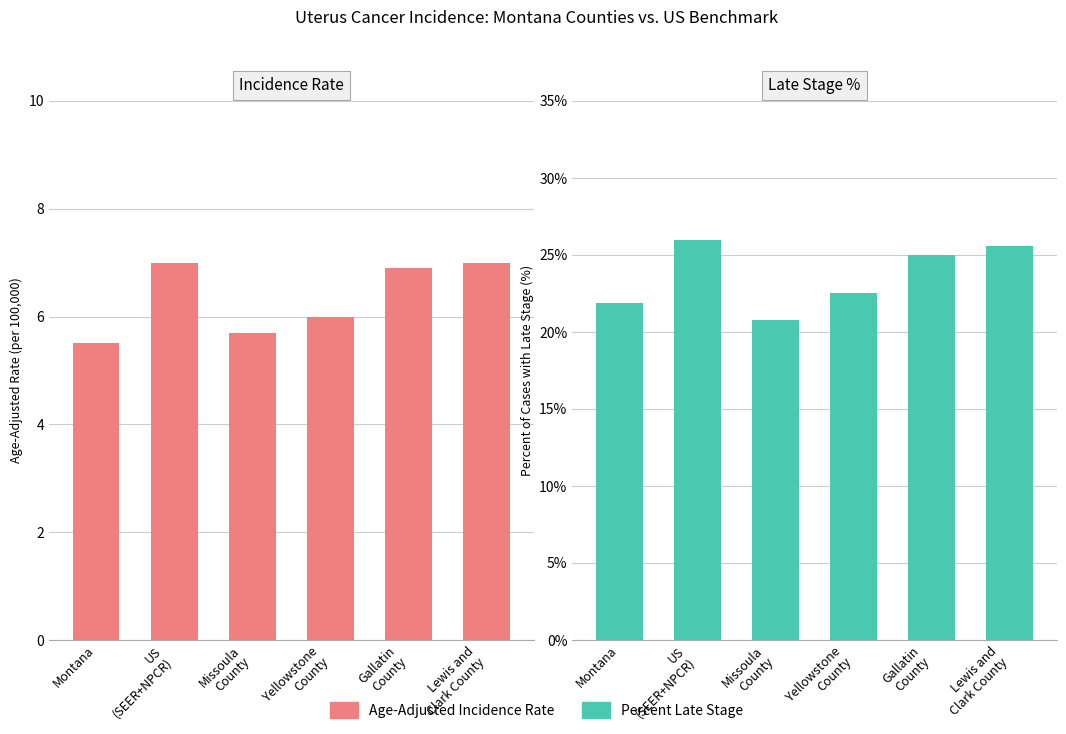

Where is Age-Adjusted Rate nearest to the value 6?

Yellowstone
County